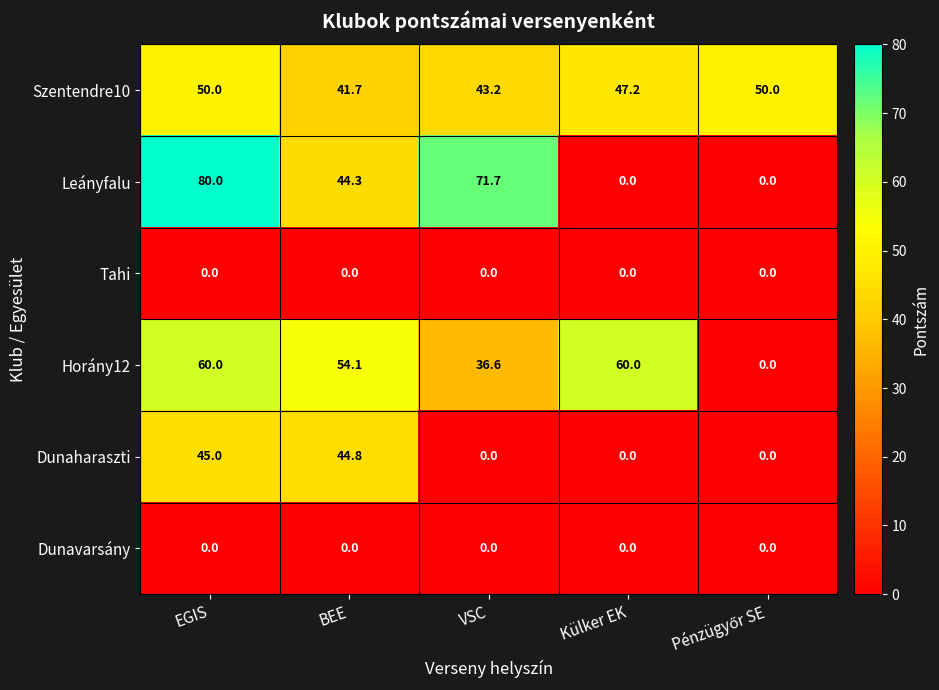

What is the greatest value displayed?

80.0